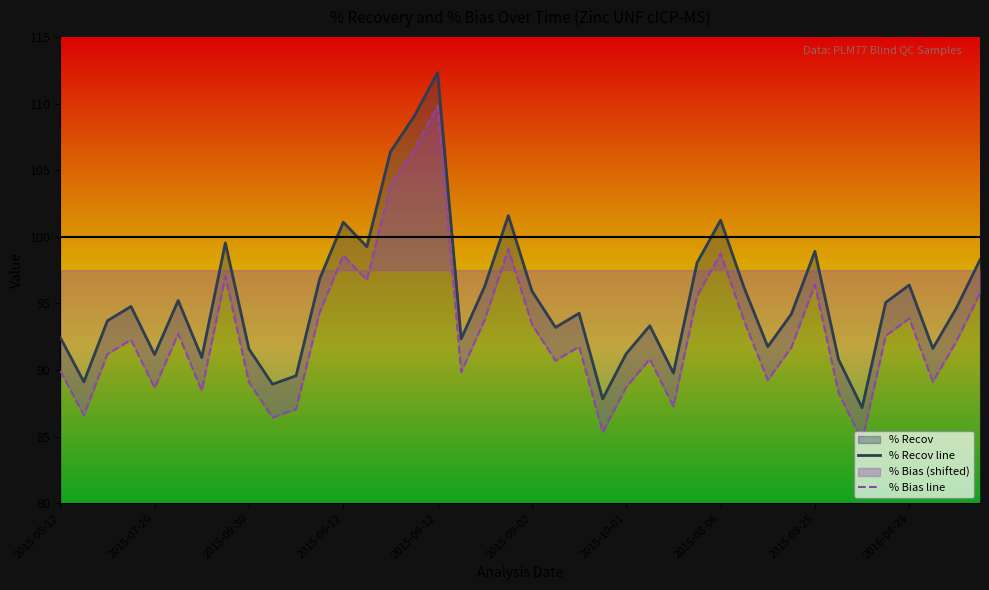

At how many categories does at least one series exceed 97?

11